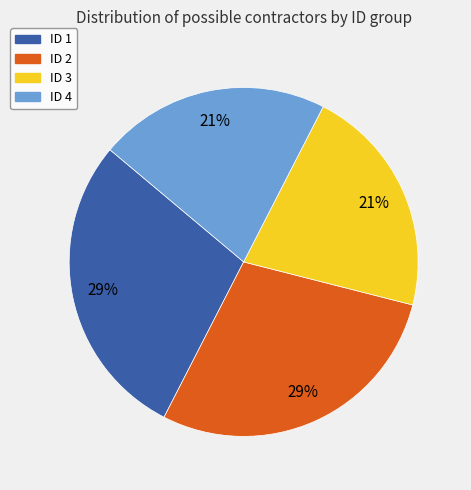

Does ID 4 represent more than half of the total?

No